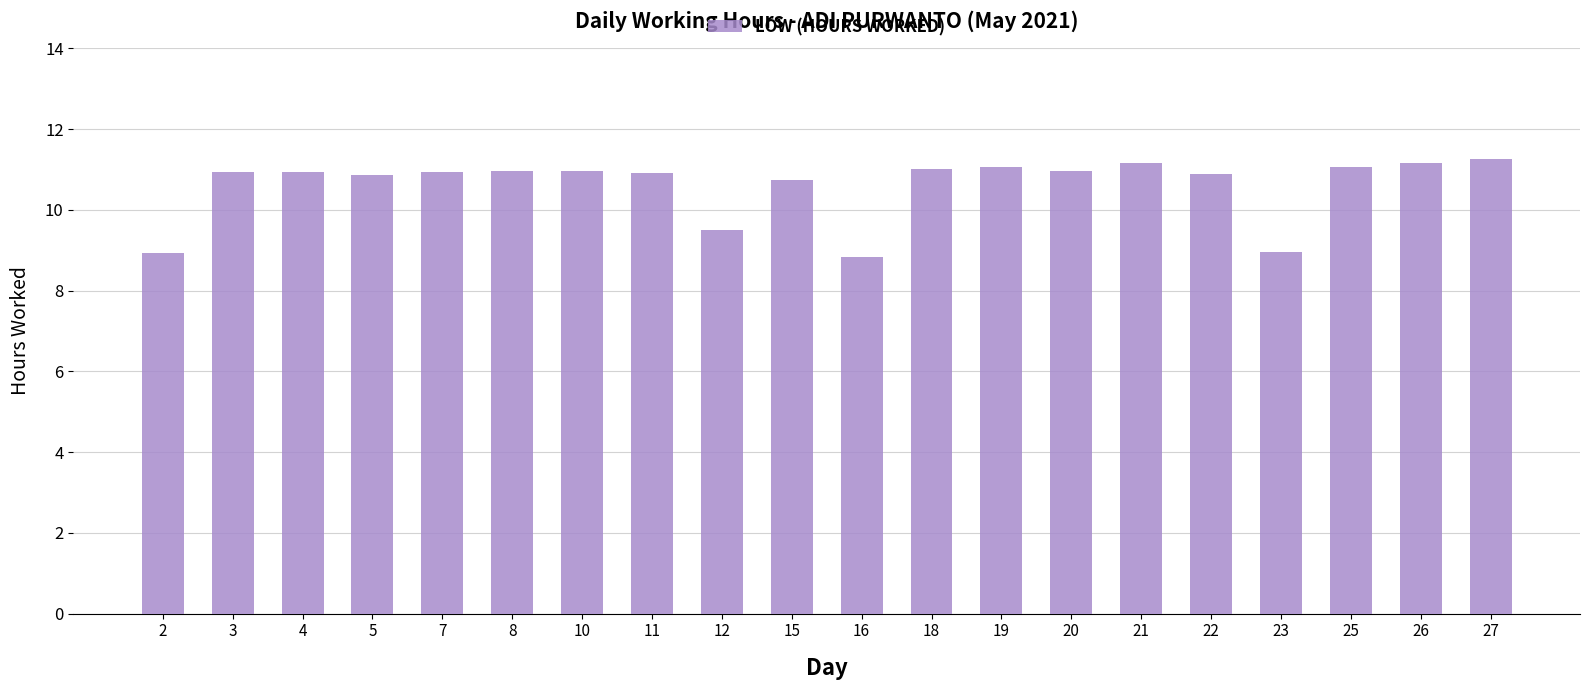

Is it true that the value at 12 is 5.3?

False